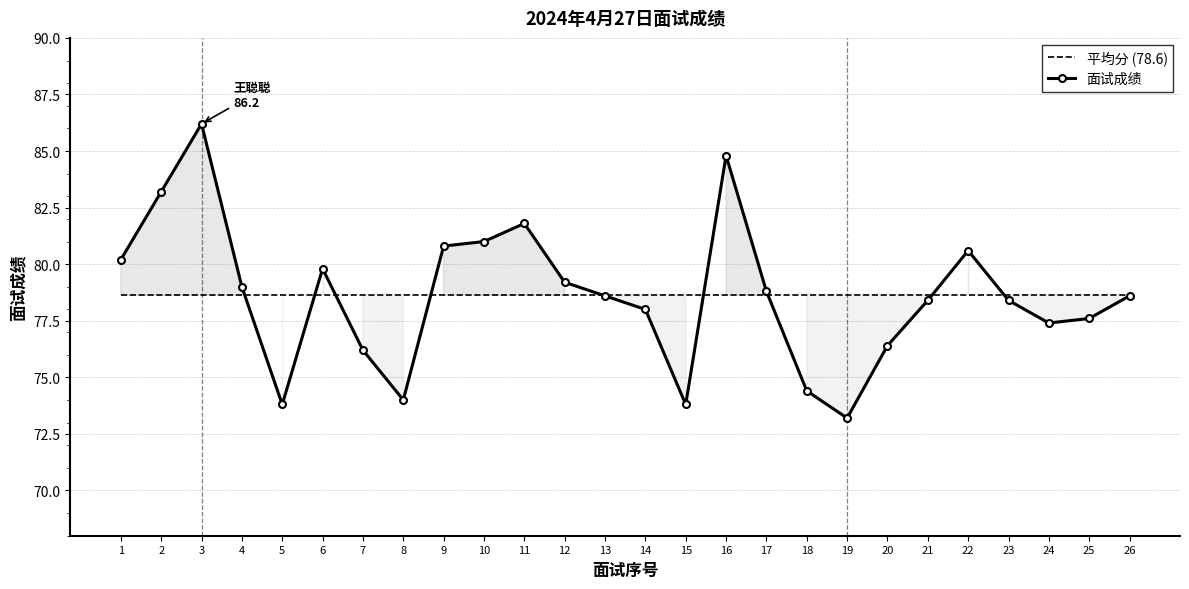

How many times do 平均分 (78.6) and 面试成绩 cross each other?

9